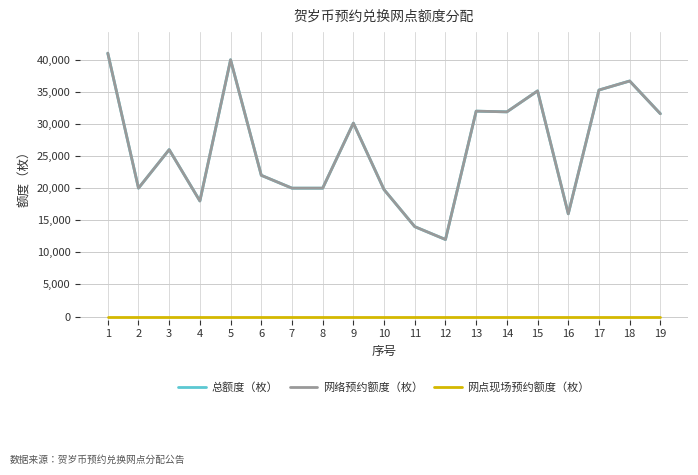

Does the chart display data point markers on the line(s)?

No